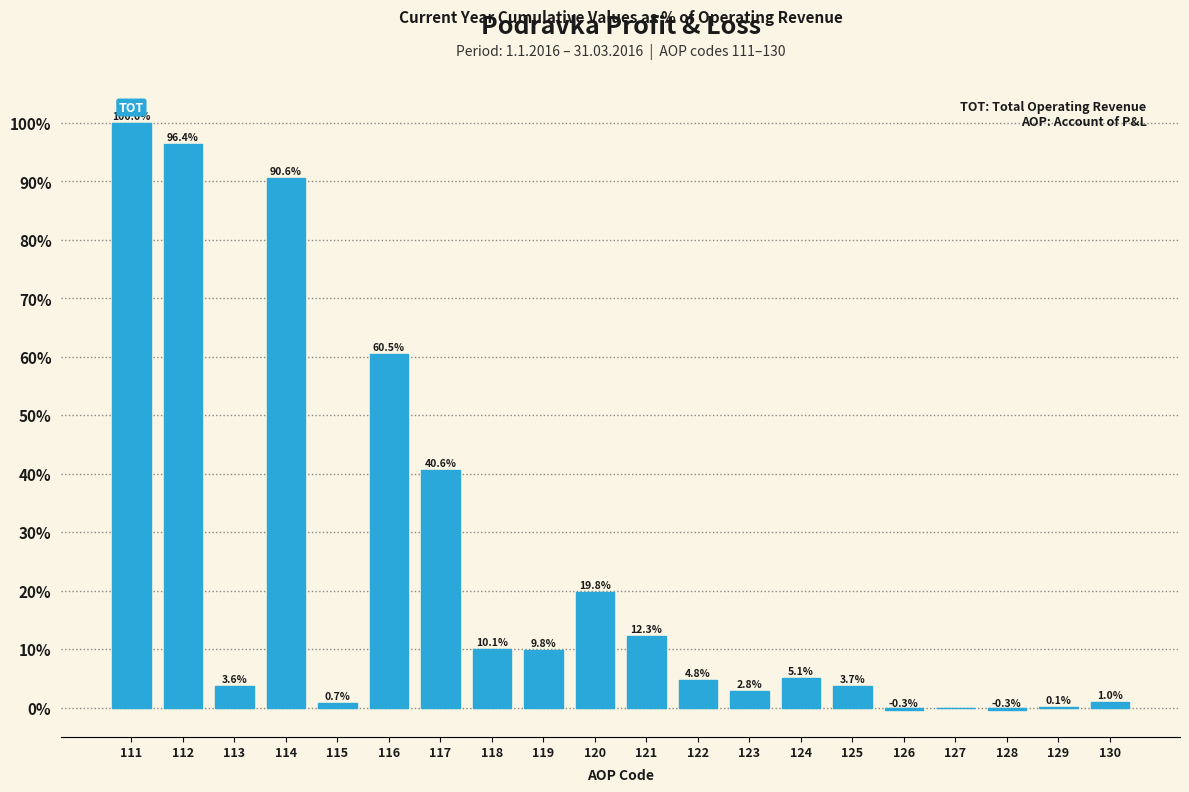

Reading right to left, list all the values displayed in this chart.

130=1.0	129=0.1	128=-0.3	127=0.0	126=-0.3	125=3.7	124=5.1	123=2.8	122=4.8	121=12.3	120=19.8	119=9.8	118=10.1	117=40.6	116=60.5	115=0.7	114=90.6	113=3.6	112=96.4	111=100.0